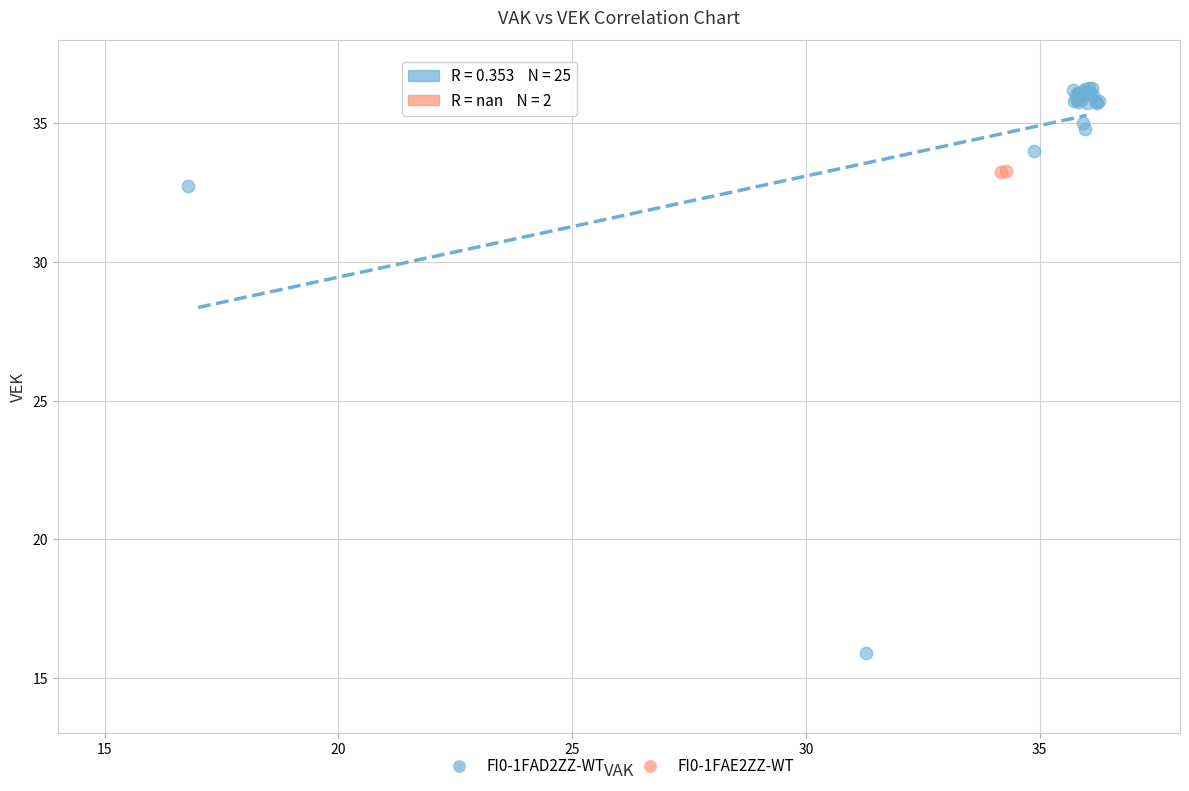

Which series contains the highest Y value?

FI0-1FAD2ZZ-WT